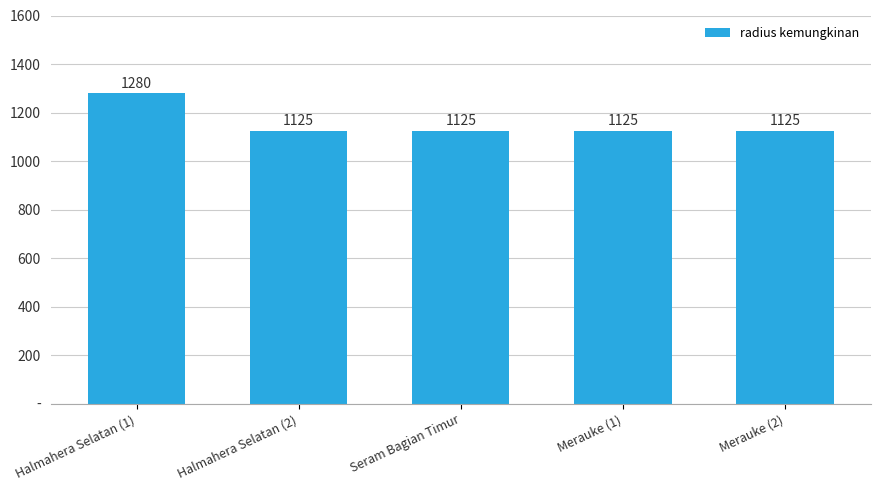

Are the bars horizontal?

No